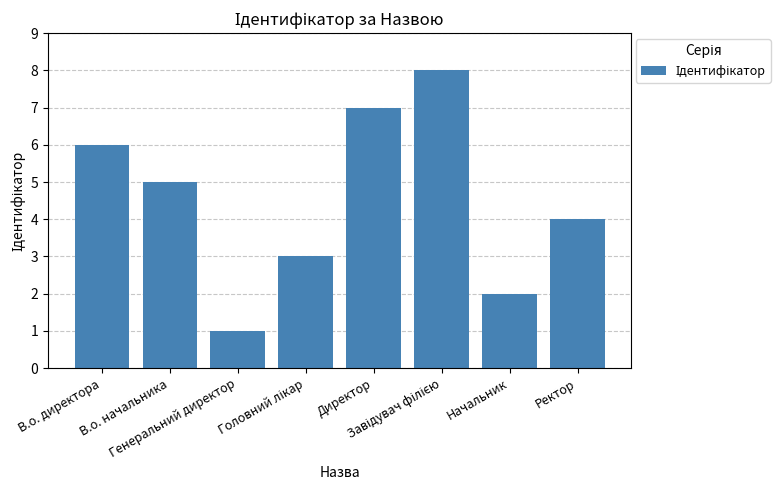

What is the greatest value displayed?

8